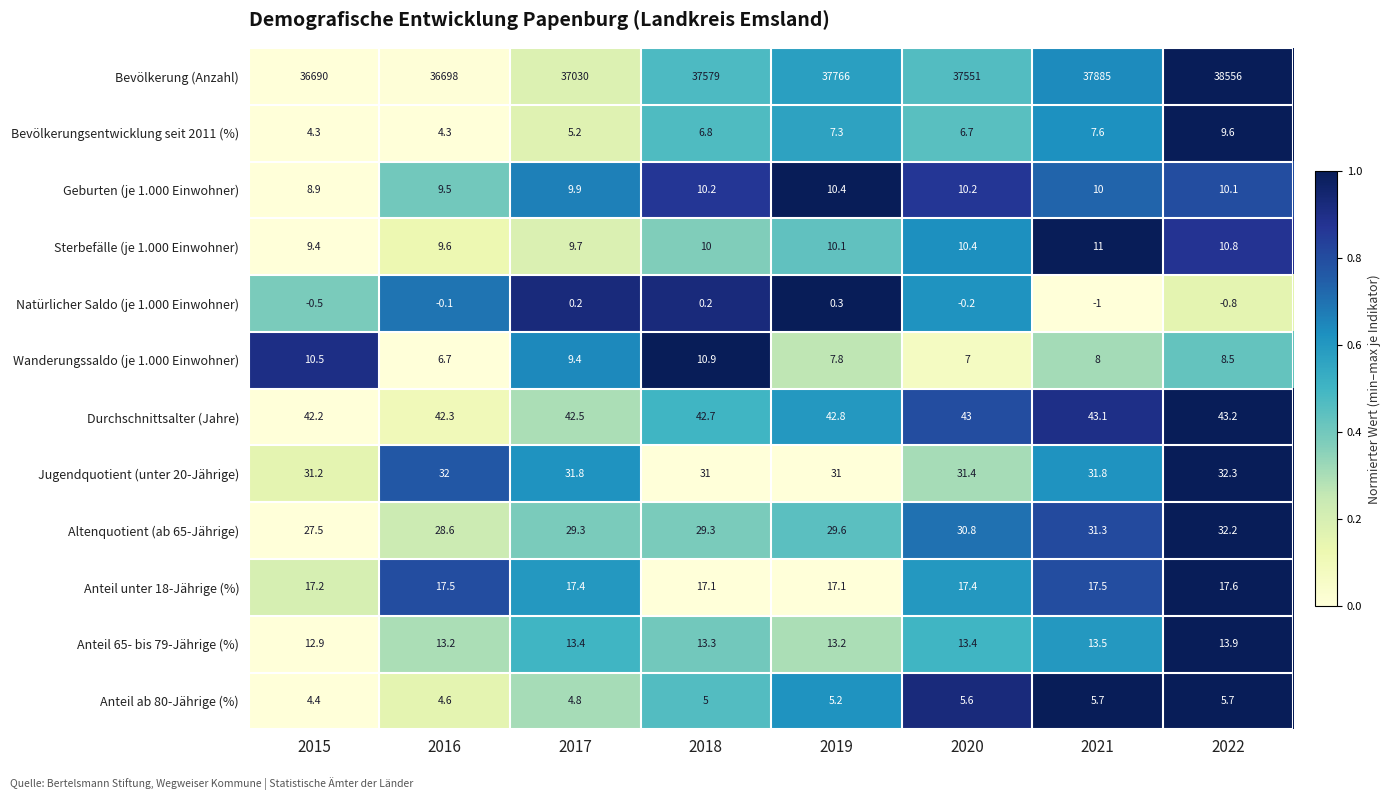

What is the average value of the Anteil ab 80-Jährige (%) series?

5.1